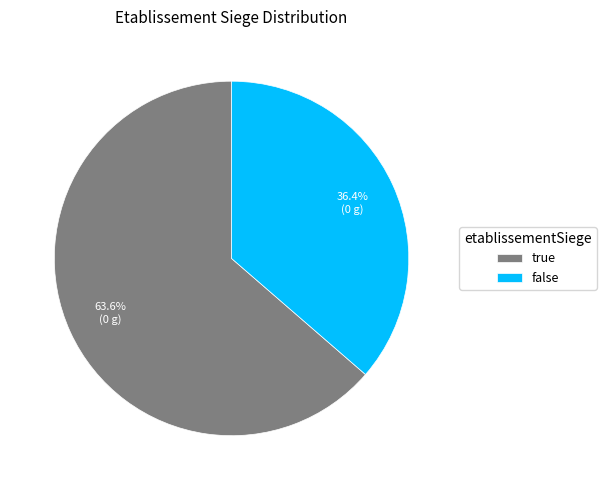

Rank the categories by value from lowest to highest.

false, true